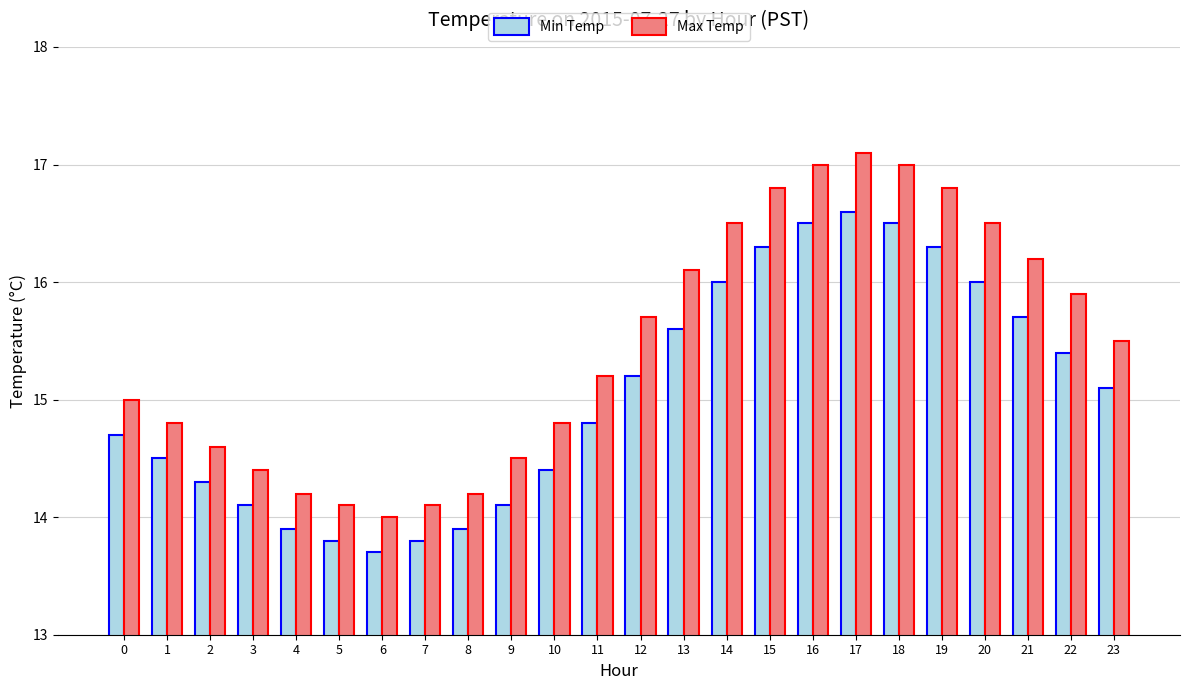

Reading right to left, transcribe all the data shown in this chart.

Min Temp: 23=15.1	22=15.4	21=15.7	20=16.0	19=16.3	18=16.5	17=16.6	16=16.5	15=16.3	14=16.0	13=15.6	12=15.2	11=14.8	10=14.4	9=14.1	8=13.9	7=13.8	6=13.7	5=13.8	4=13.9	3=14.1	2=14.3	1=14.5	0=14.7
Max Temp: 23=15.5	22=15.9	21=16.2	20=16.5	19=16.8	18=17.0	17=17.1	16=17.0	15=16.8	14=16.5	13=16.1	12=15.7	11=15.2	10=14.8	9=14.5	8=14.2	7=14.1	6=14.0	5=14.1	4=14.2	3=14.4	2=14.6	1=14.8	0=15.0